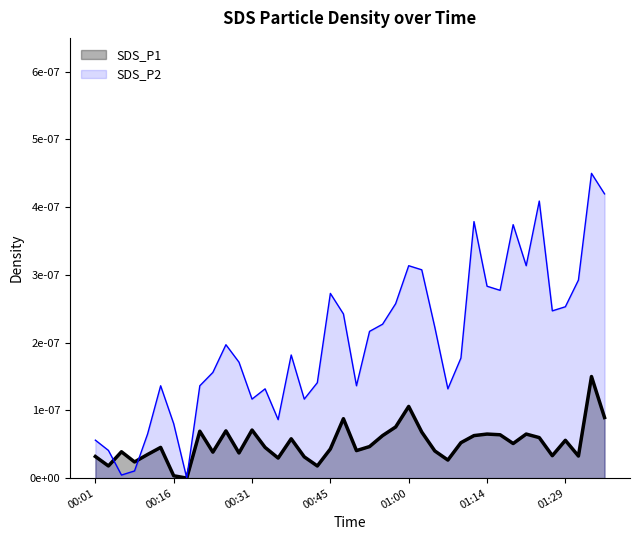

What is the label of the 24th point from the left?

00:57